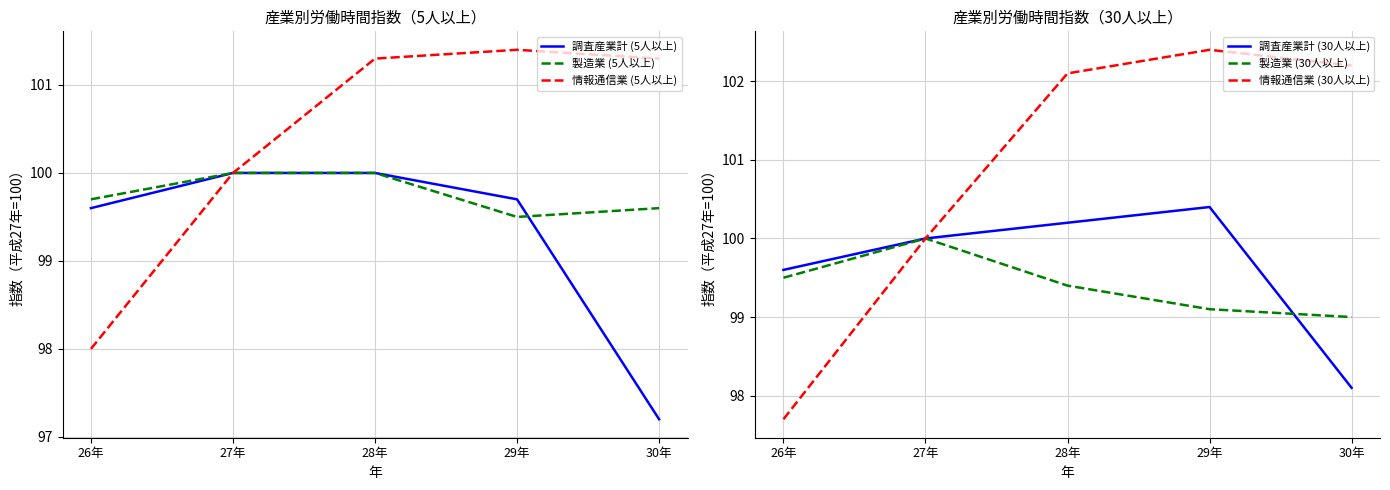

Does the chart display data point markers on the line(s)?

No